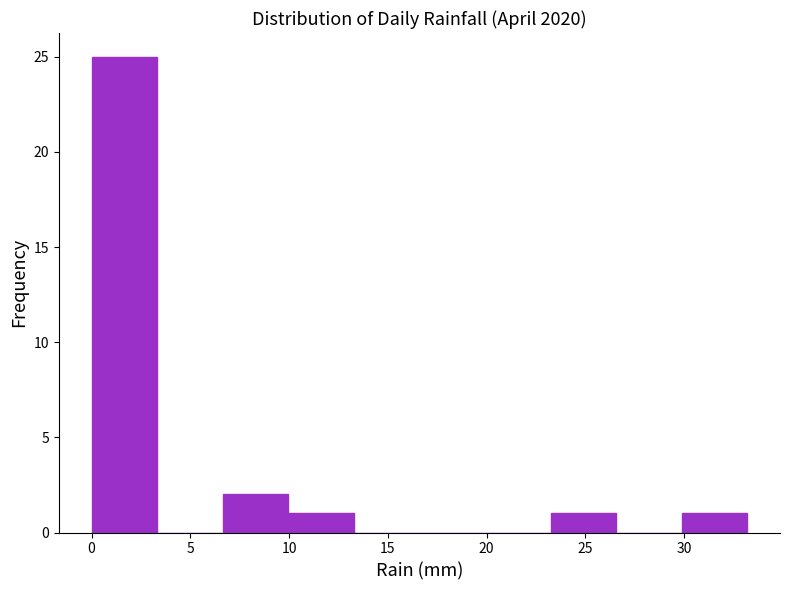

Reading left to right, list every bar in this chart as the range it spans on the x-axis followed by its height. Neither the bar edges nor the heights are printed on the chart, so give them approximately, as read against the axes.

0.0 to 3.5: 25
3.5 to 6.5: 0
6.5 to 10.0: 2
10.0 to 13.5: 1
13.5 to 16.5: 0
16.5 to 20.0: 0
20.0 to 23.0: 0
23.0 to 26.5: 1
26.5 to 30.0: 0
30.0 to 33.0: 1